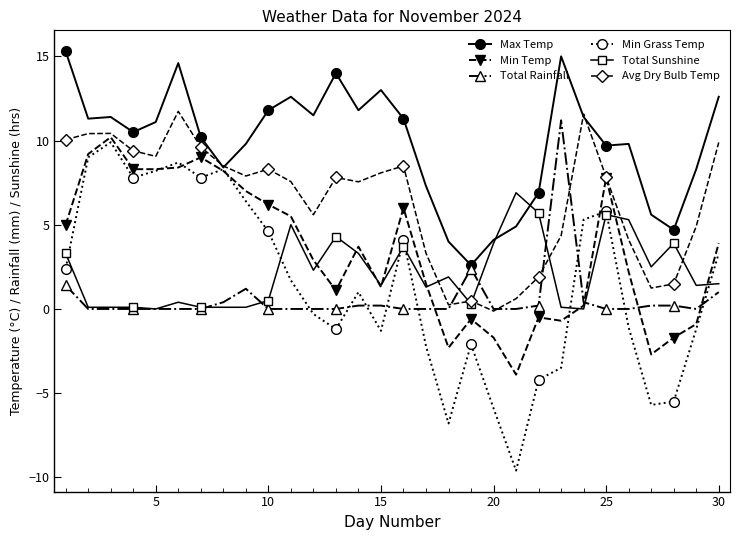

True or false: Min Grass Temp has more than 0 interior local peaks.

True